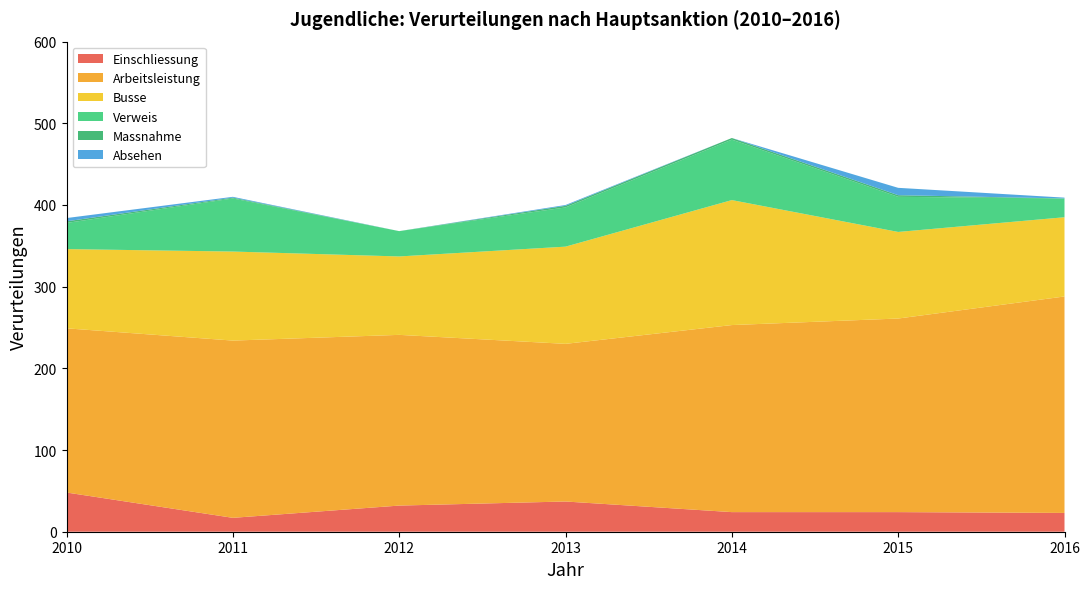

Reading left to right, extract all data points from this chart.

Einschliessung: 48	17	32	37	24	24	23
Arbeitsleistung: 201	217	209	193	229	237	265
Busse: 97	109	96	119	153	106	97
Verweis: 32	65	31	48	74	43	23
Massnahme: 2	1	0	2	2	2	0
Absehen: 4	1	0	1	0	9	1